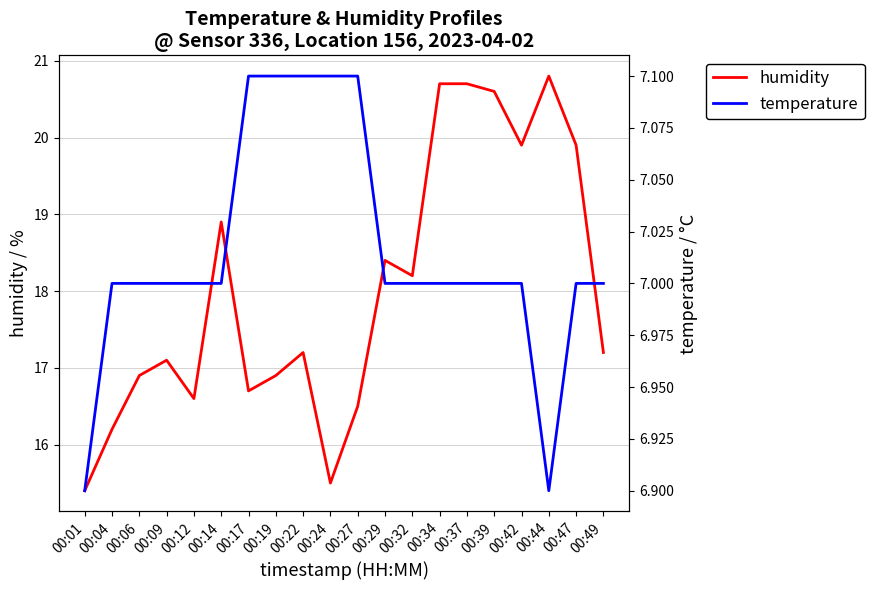

List the series in order of their peak value, lowest first.

temperature, humidity